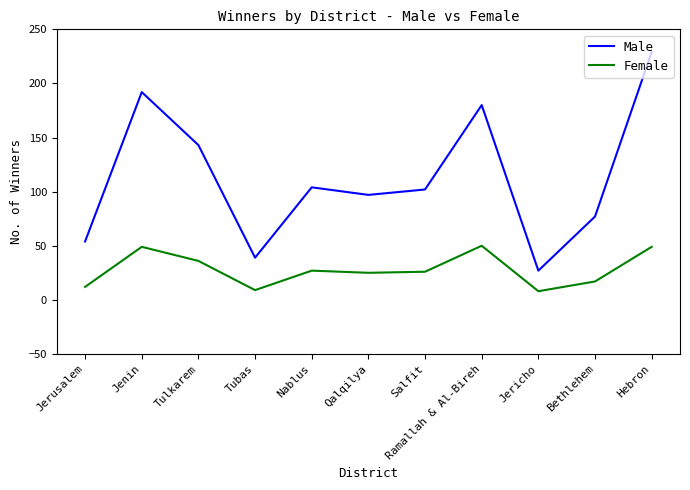

At which category is the sum across all series the highest?

Hebron